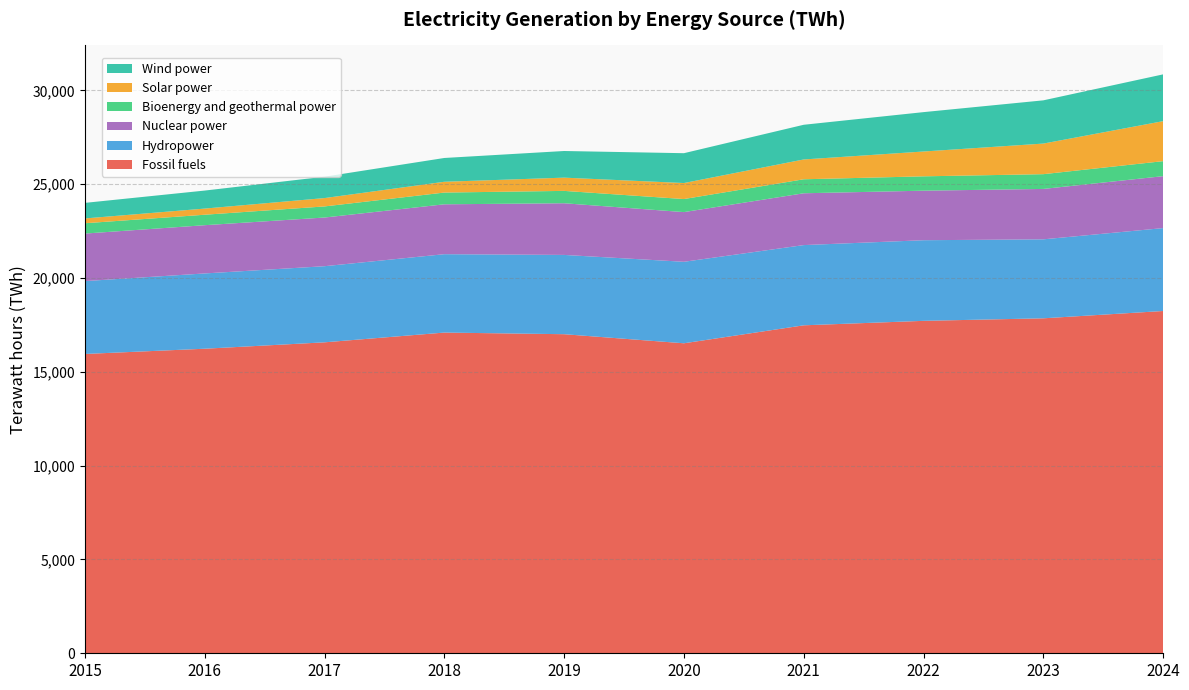

Reading left to right, transcribe all the data shown in this chart.

Fossil fuels: 2015=15954	2016=16233	2017=16574	2018=17094	2019=17007	2020=16523	2021=17481	2022=17719	2023=17854	2024=18244
Hydropower: 2015=3884	2016=4013	2017=4058	2018=4178	2019=4226	2020=4344	2021=4276	2022=4298	2023=4210	2024=4419
Nuclear power: 2015=2533	2016=2571	2017=2594	2018=2659	2019=2754	2020=2648	2021=2762	2022=2640	2023=2686	2024=2768
Bioenergy and geothermal power: 2015=550	2016=558	2017=592	2018=626	2019=659	2020=696	2021=746	2022=765	2023=787	2024=800
Solar power: 2015=256	2016=328	2017=445	2018=575	2019=706	2020=853	2021=1056	2022=1323	2023=1631	2024=2132
Wind power: 2015=830	2016=960	2017=1139	2018=1268	2019=1420	2020=1591	2021=1849	2022=2099	2023=2304	2024=2494